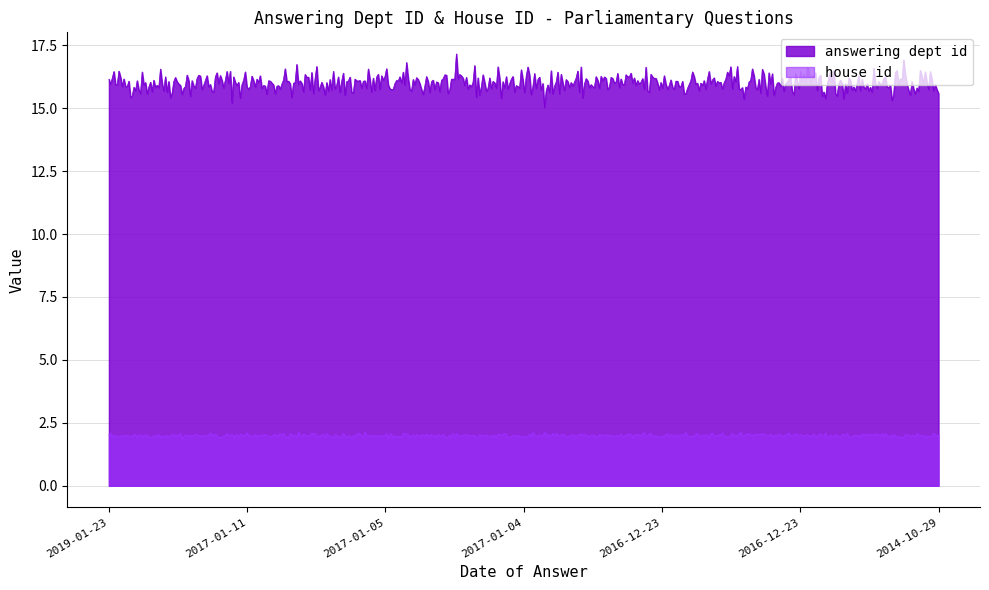

Reading left to right, list all the values displayed in this chart.

answering dept id: 2019-01-23=16	2017-01-11=16	2017-01-05=16	2017-01-04=16	2016-12-23=16	2016-12-23=16	2014-10-29=16
house id: 2019-01-23=2	2017-01-11=2	2017-01-05=2	2017-01-04=2	2016-12-23=2	2016-12-23=2	2014-10-29=2